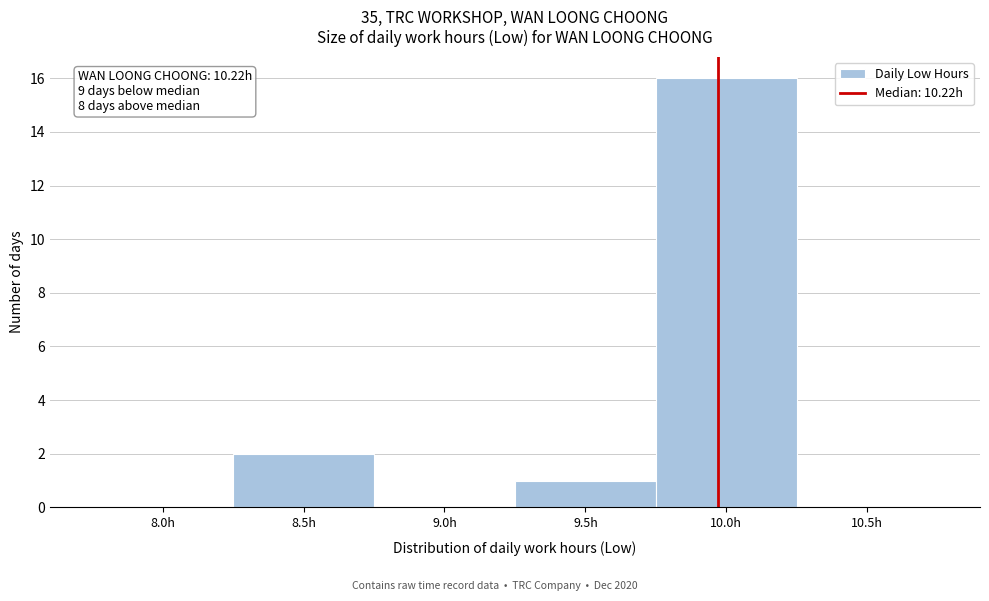

Reading right to left, extract all data points from this chart.

10.5h=0	10.0h=16	9.5h=1	9.0h=0	8.5h=2	8.0h=0